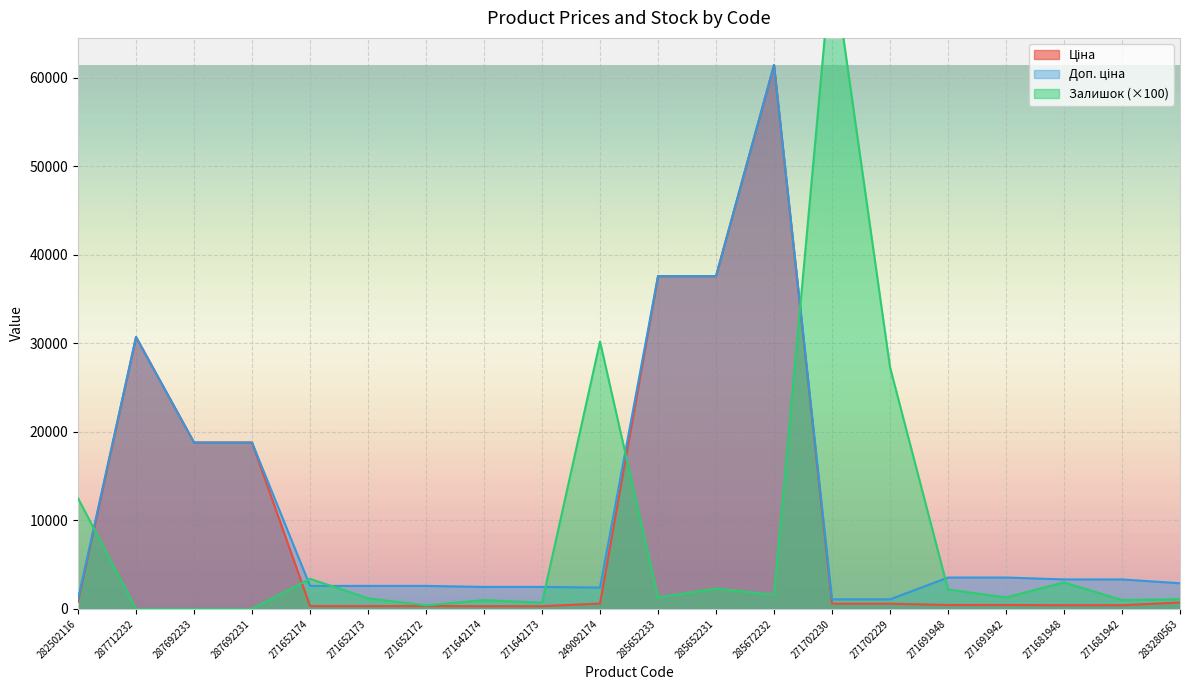

What is the total value across all series at 271681942?

4749.0